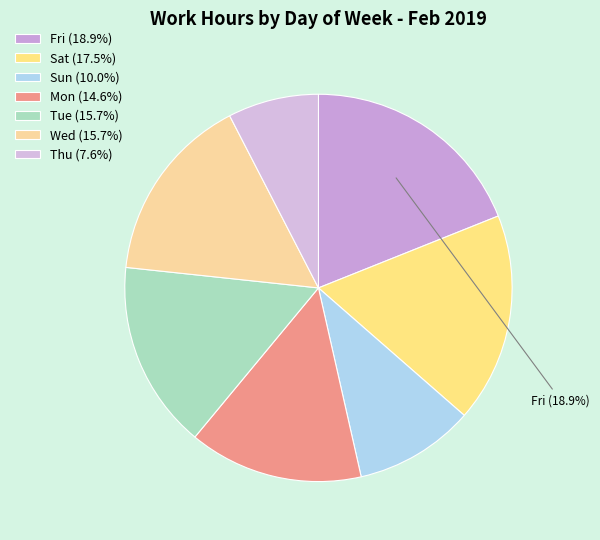

How many segments does this pie chart have?

7